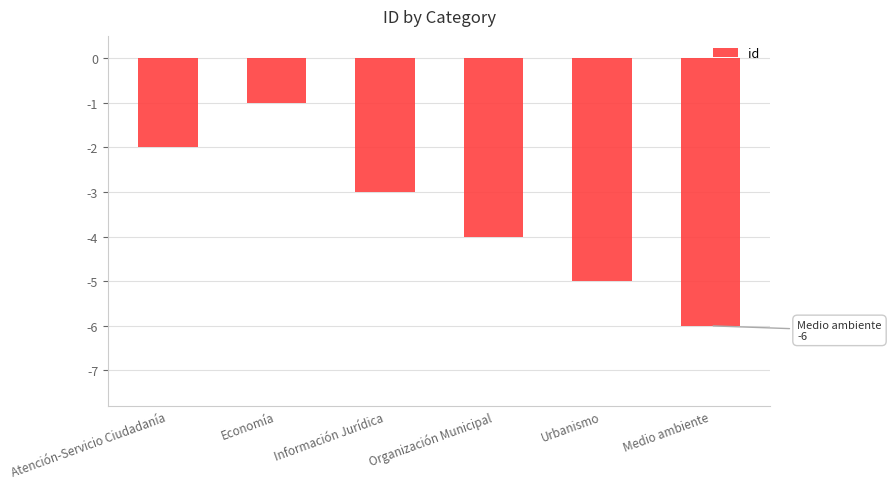

Reading left to right, transcribe all the data shown in this chart.

-2	-1	-3	-4	-5	-6